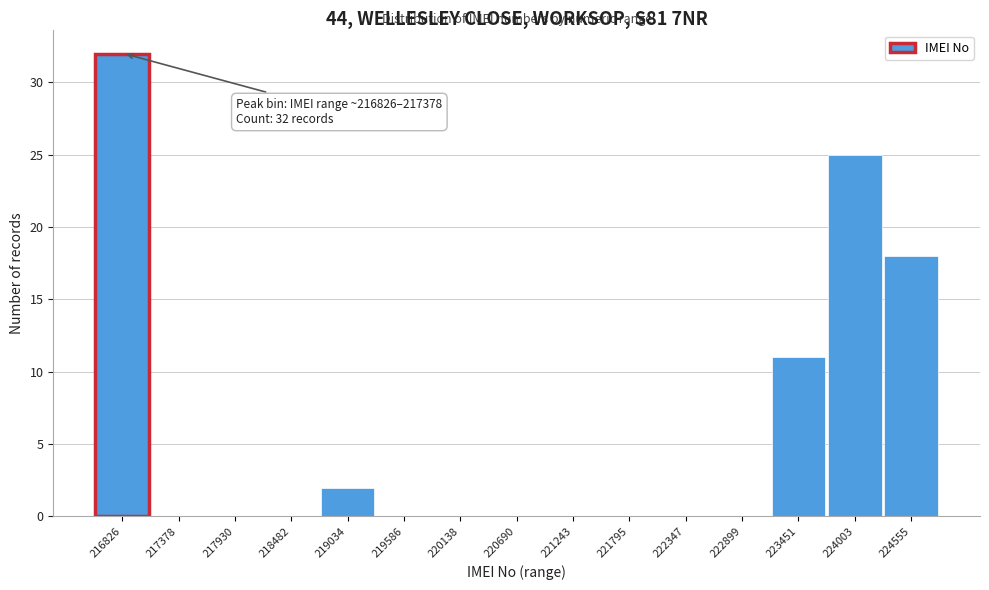

Reading left to right, list all the values displayed in this chart.

216826=32	217378=0	217930=0	218482=0	219034=2	219586=0	220138=0	220690=0	221243=0	221795=0	222347=0	222899=0	223451=11	224003=25	224555=18